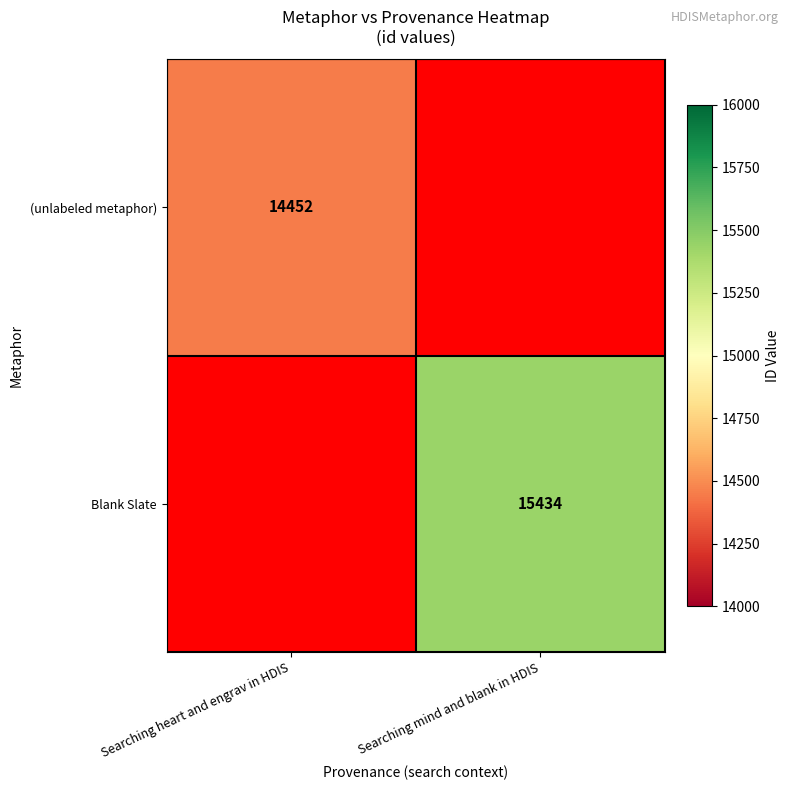

The (unlabeled metaphor) series shows 20481 at Searching heart and engrav in HDIS. True or false?

False